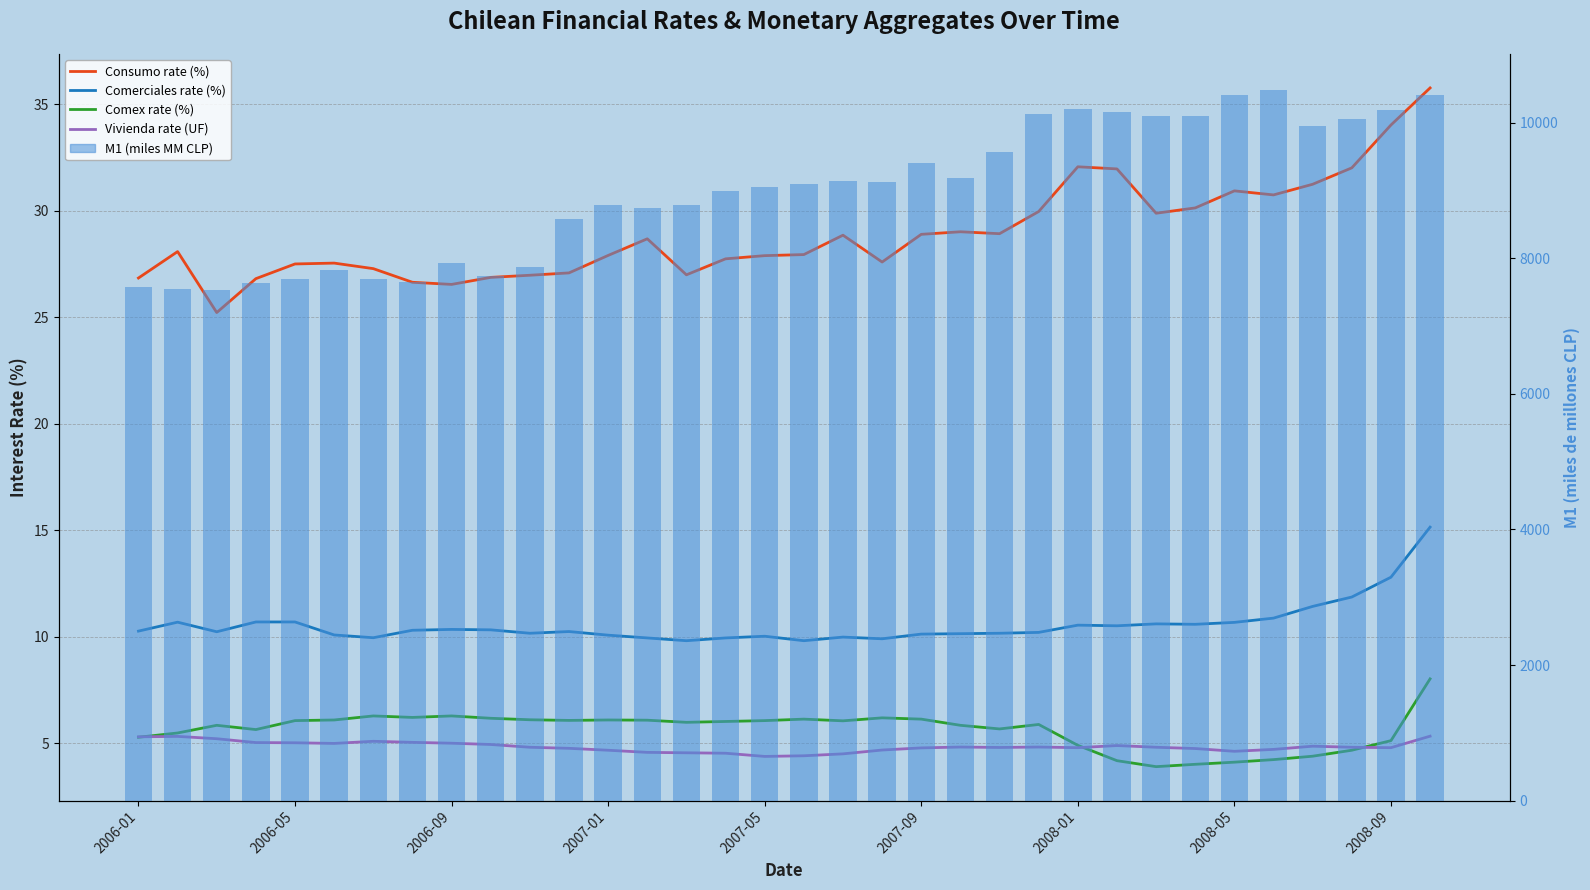

How many distinct data groups are displayed?

5